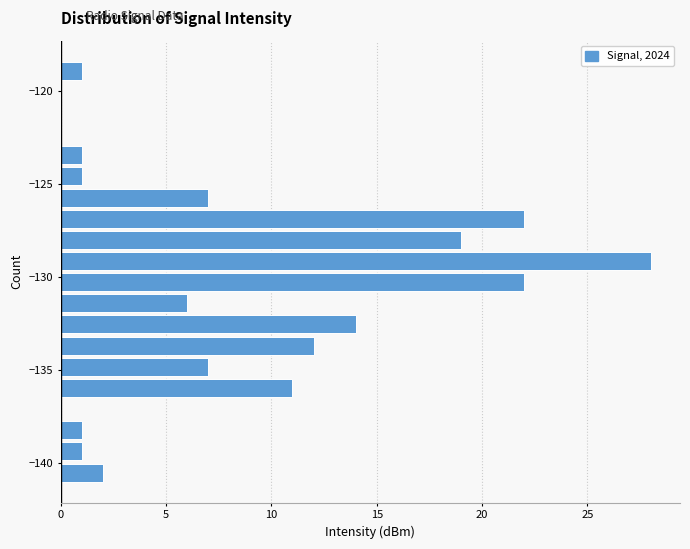

Read against the y-axis, roughly where is the centre of the longest bar?

-129.0